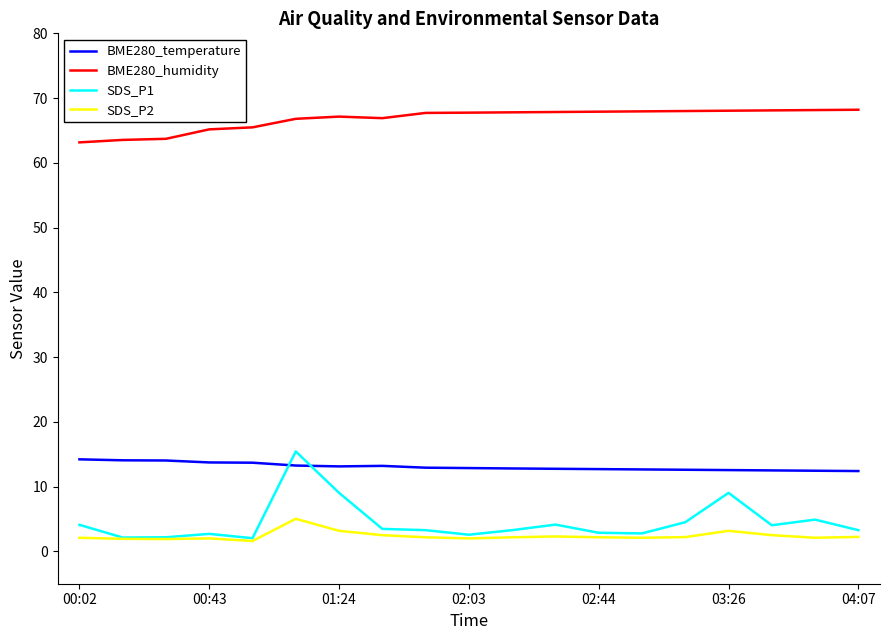

What is the average value of the BME280_temperature series?

13.1